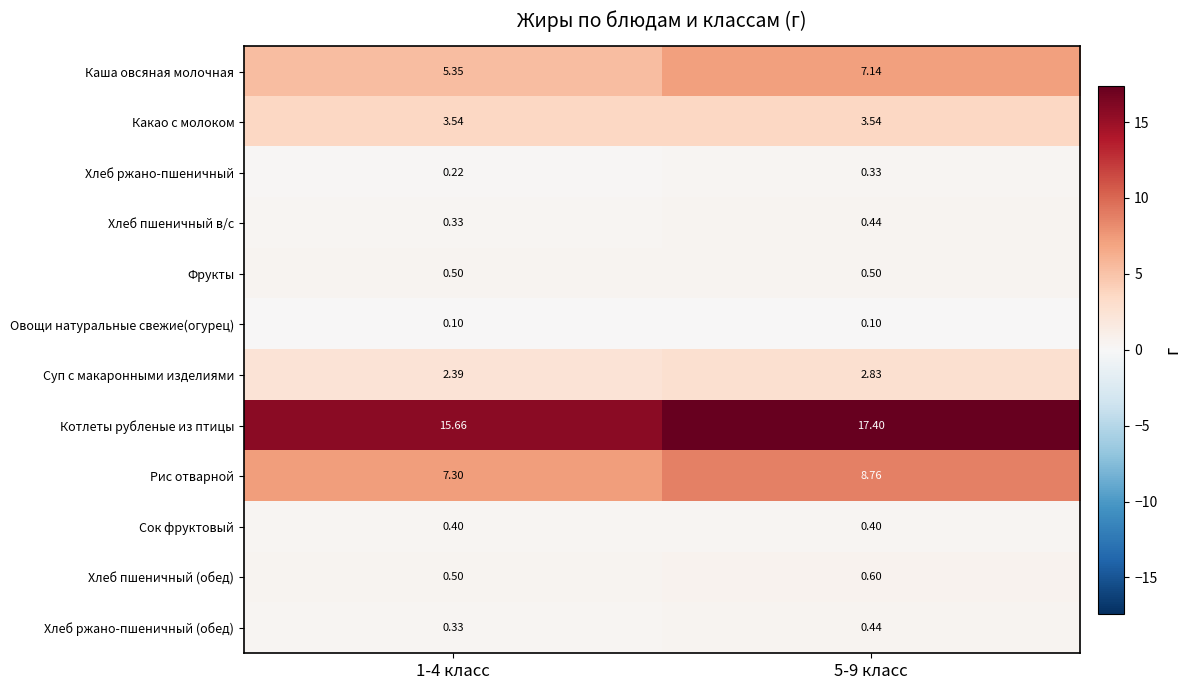

At how many categories does at least one series exceed 2?

2